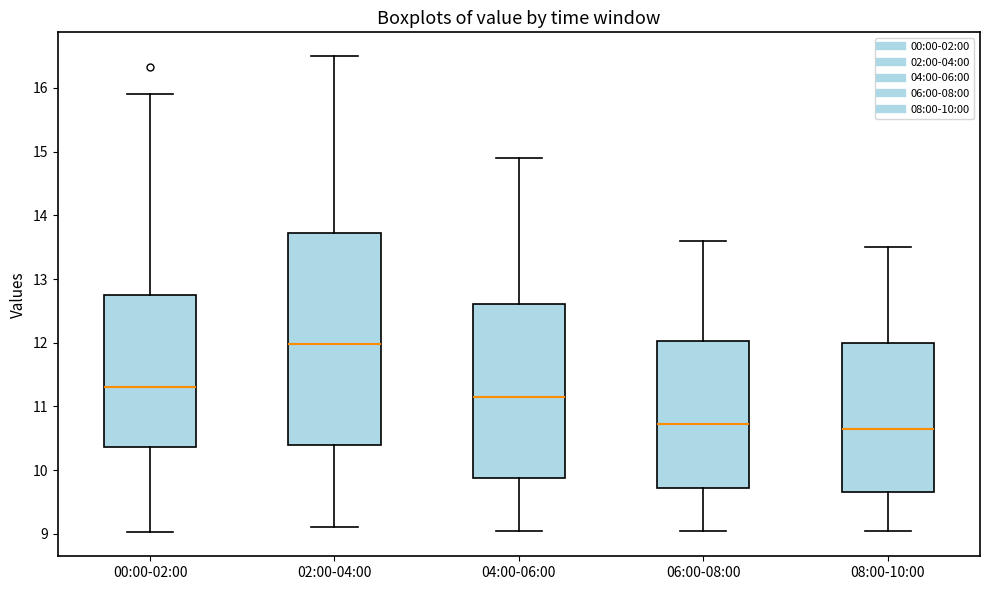

Reading left to right, transcribe this box plot: for each box, give where its median line is, the range the box spans, and where its two whiskers end, as read against the y-axis. The values are not printed on the chart, so give them approximately, as read against the axis.

00:00-02:00: median 11.3, box 10.4 to 12.7, whiskers 9.0 to 15.9
02:00-04:00: median 12.0, box 10.4 to 13.7, whiskers 9.1 to 16.5
04:00-06:00: median 11.2, box 9.9 to 12.6, whiskers 9.1 to 14.9
06:00-08:00: median 10.7, box 9.7 to 12.0, whiskers 9.1 to 13.6
08:00-10:00: median 10.7, box 9.7 to 12.0, whiskers 9.1 to 13.5